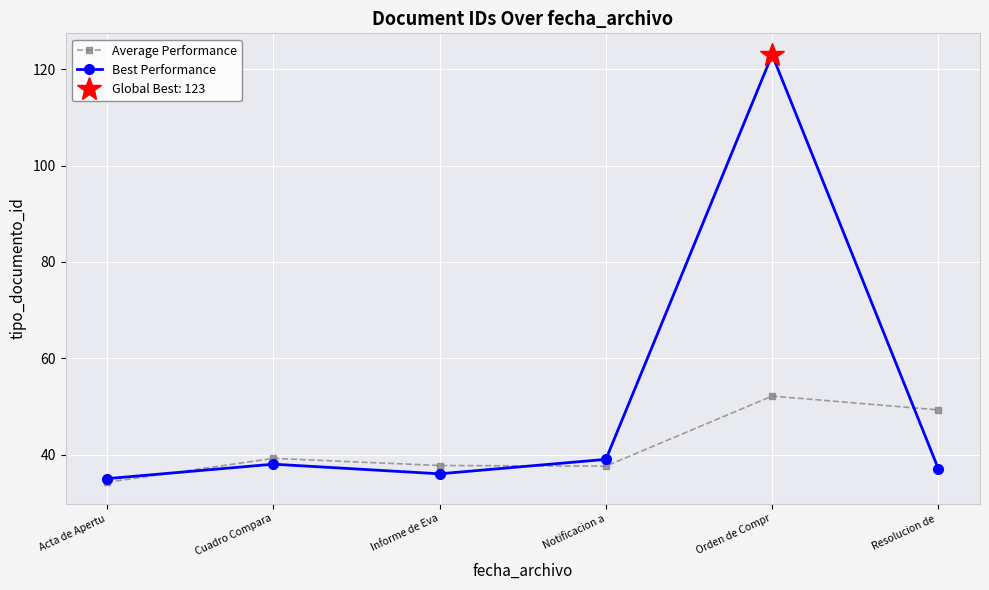

What is the maximum value for Best Performance?

123.0